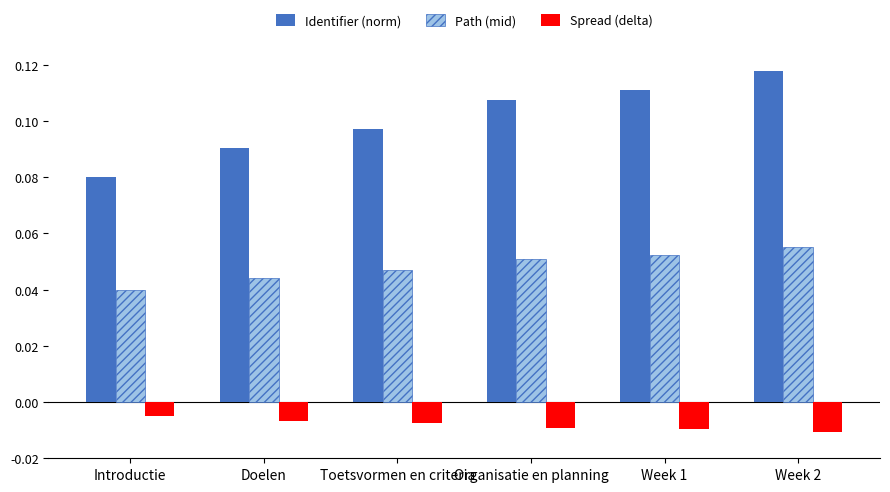

At which label is Identifier (norm) closest to 0?

Introductie